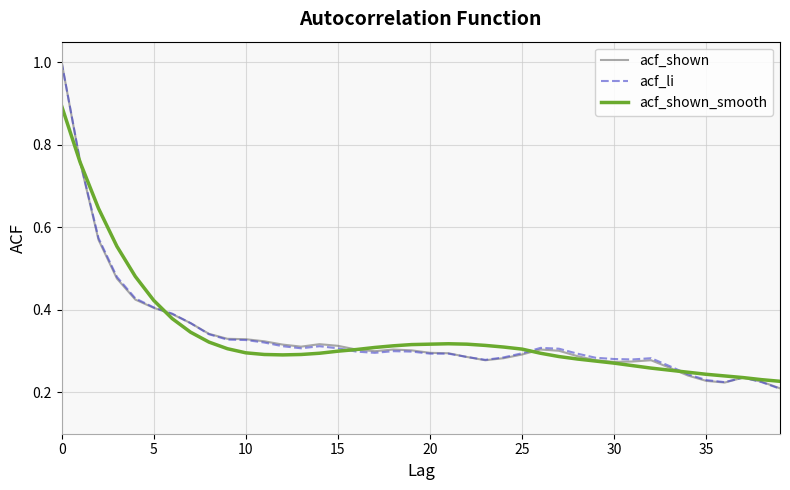

What is the maximum value shown in the chart?

1.0